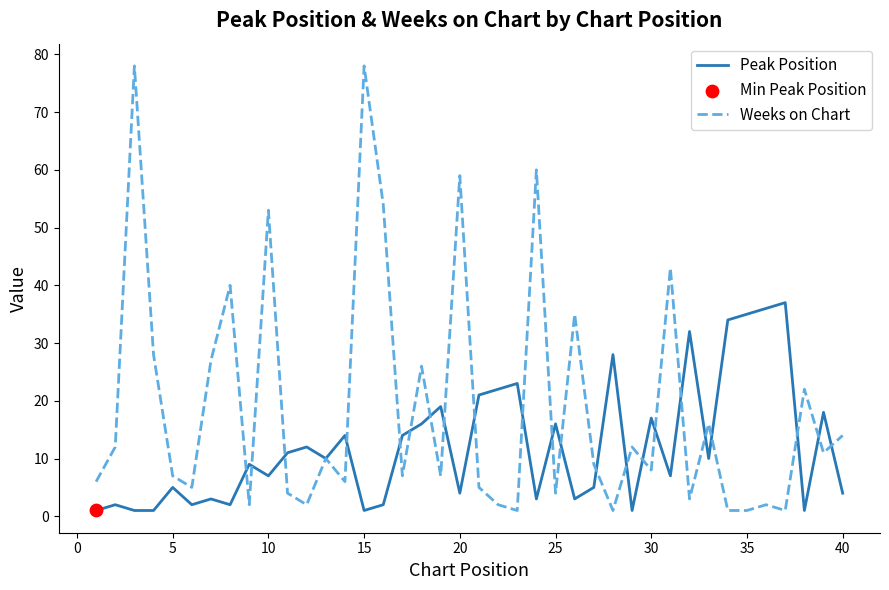

At how many categories does at least one series exceed 71?

2